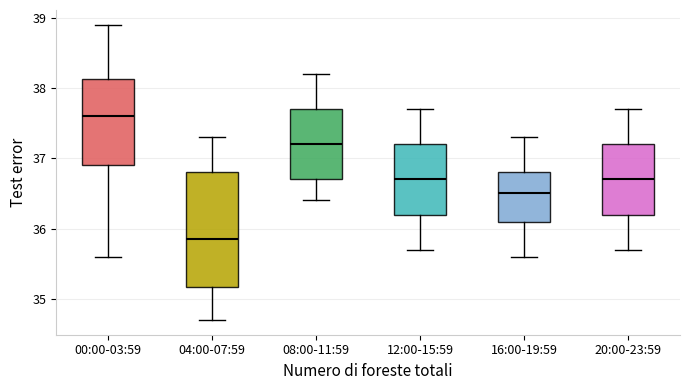

Reading left to right, read every box against the y-axis: the position of its median line, the range the box covers, and the ends of its whiskers. The values are not printed on the chart, so give them approximately, as read against the axis.

00:00-03:59: median 37.6, box 36.9 to 38.1, whiskers 35.6 to 38.9
04:00-07:59: median 35.9, box 35.2 to 36.8, whiskers 34.7 to 37.3
08:00-11:59: median 37.2, box 36.7 to 37.7, whiskers 36.4 to 38.2
12:00-15:59: median 36.7, box 36.2 to 37.2, whiskers 35.7 to 37.7
16:00-19:59: median 36.5, box 36.1 to 36.8, whiskers 35.6 to 37.3
20:00-23:59: median 36.7, box 36.2 to 37.2, whiskers 35.7 to 37.7